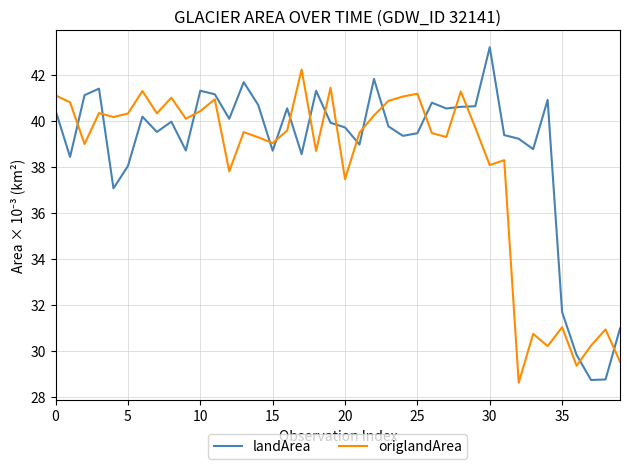

Rank the series by their average value, from lowest to highest.

origlandArea, landArea